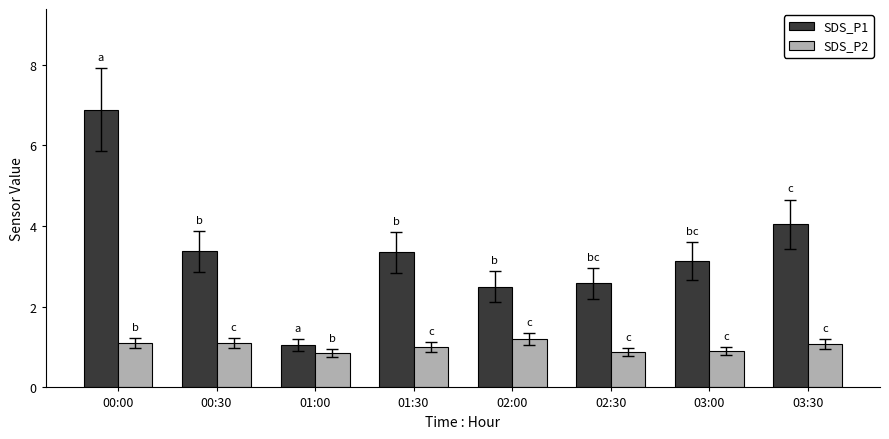

Is it true that SDS_P1 equals 4.0 at 03:30?

True